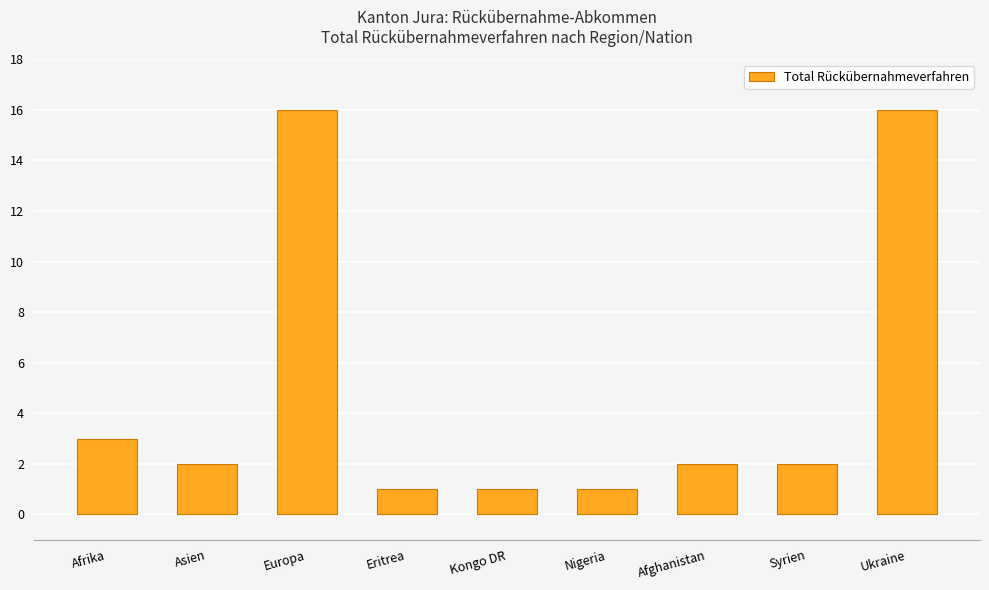

The chart shows a value of 16 at Europa. True or false?

True